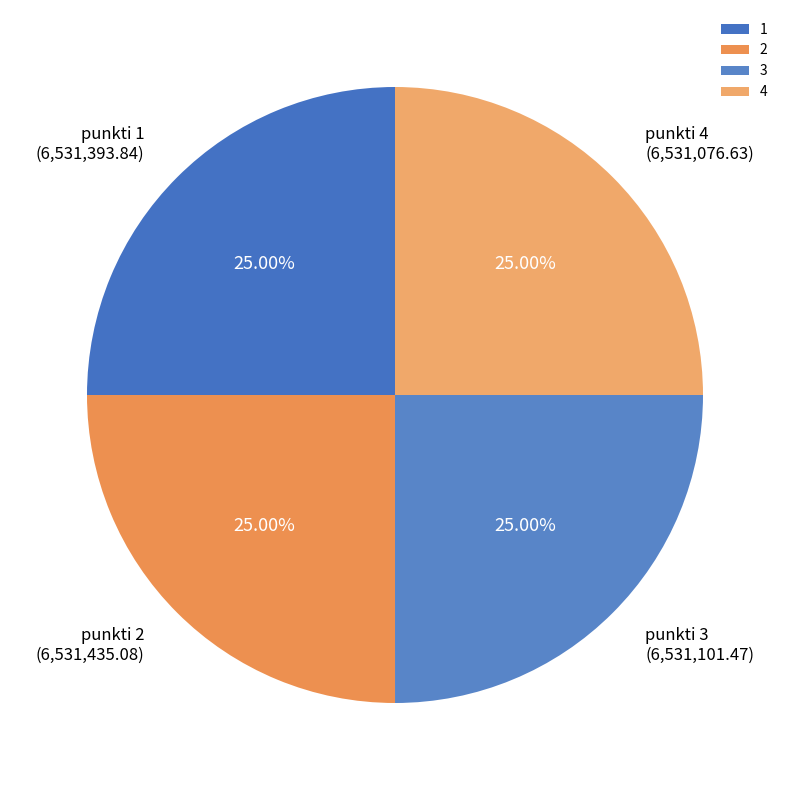

Does 2 account for over 50% of the chart?

No